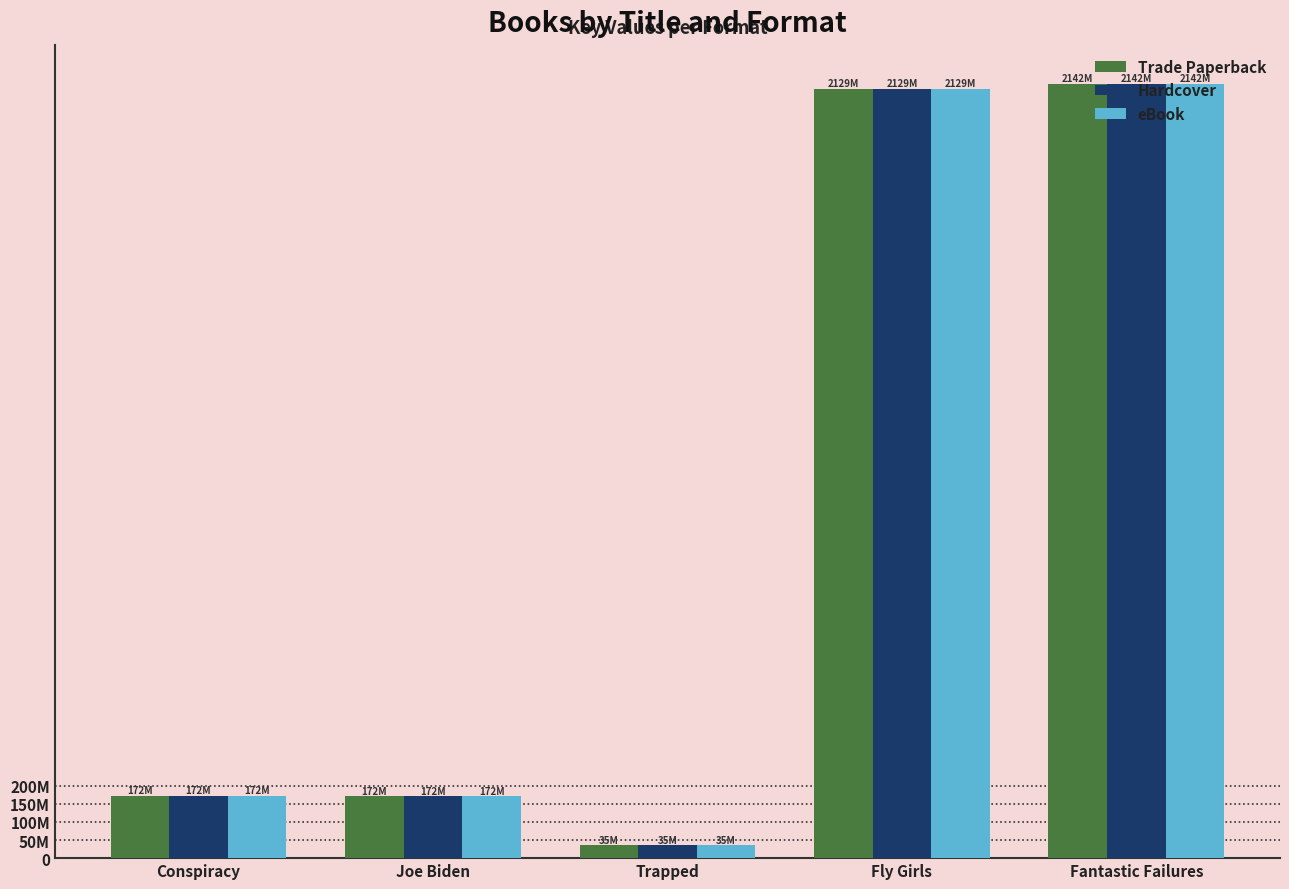

At which category is the sum across all series the highest?

Fantastic Failures